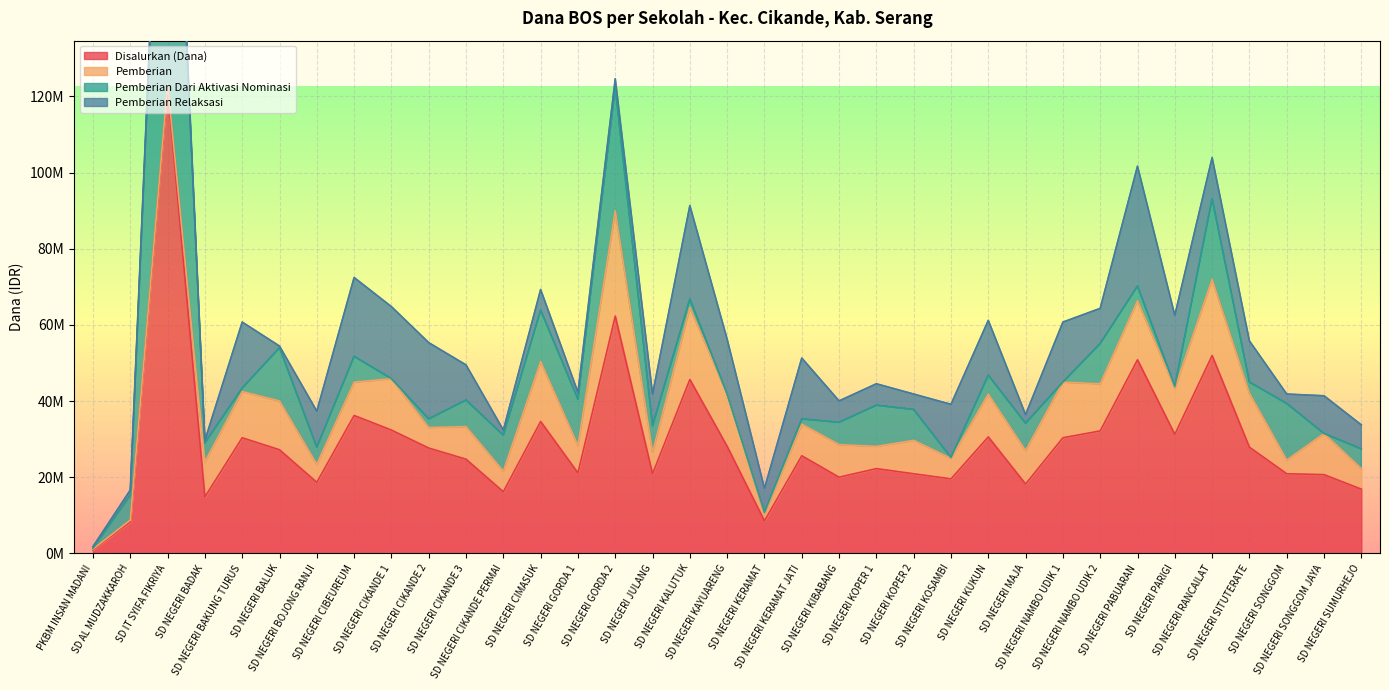

How many data points in Pemberian are above 8775000?

16